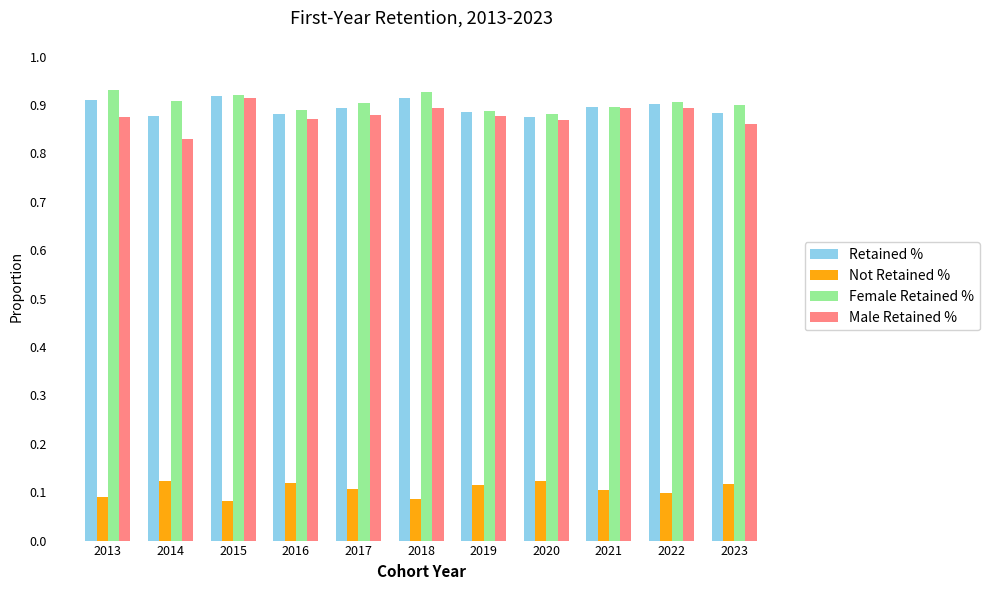

How many Female Retained % values are between 0 and 1?

11